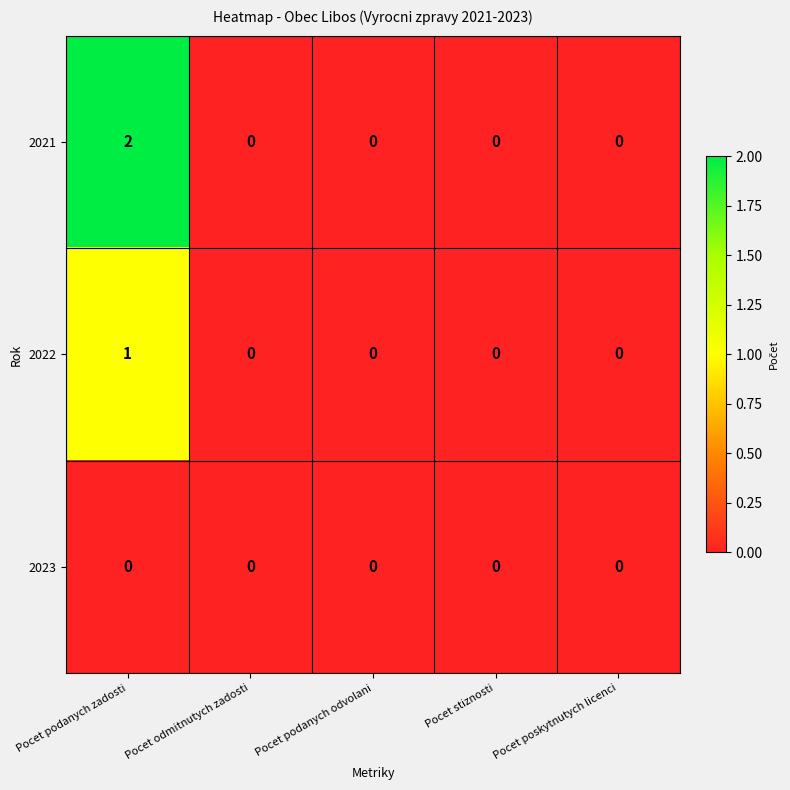

Which series has the widest spread of values?

2021